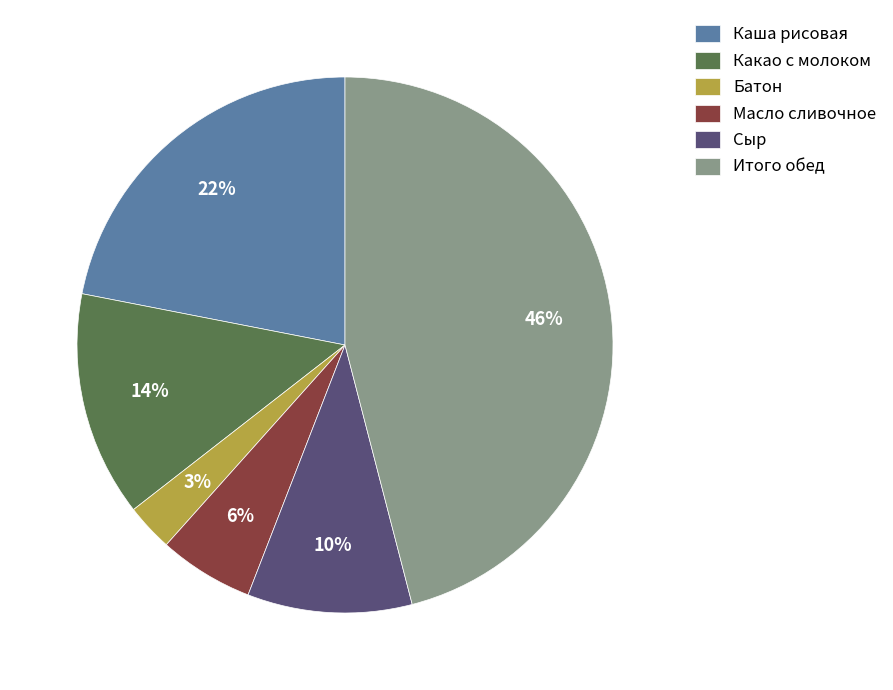

Is there a majority slice in this chart?

No